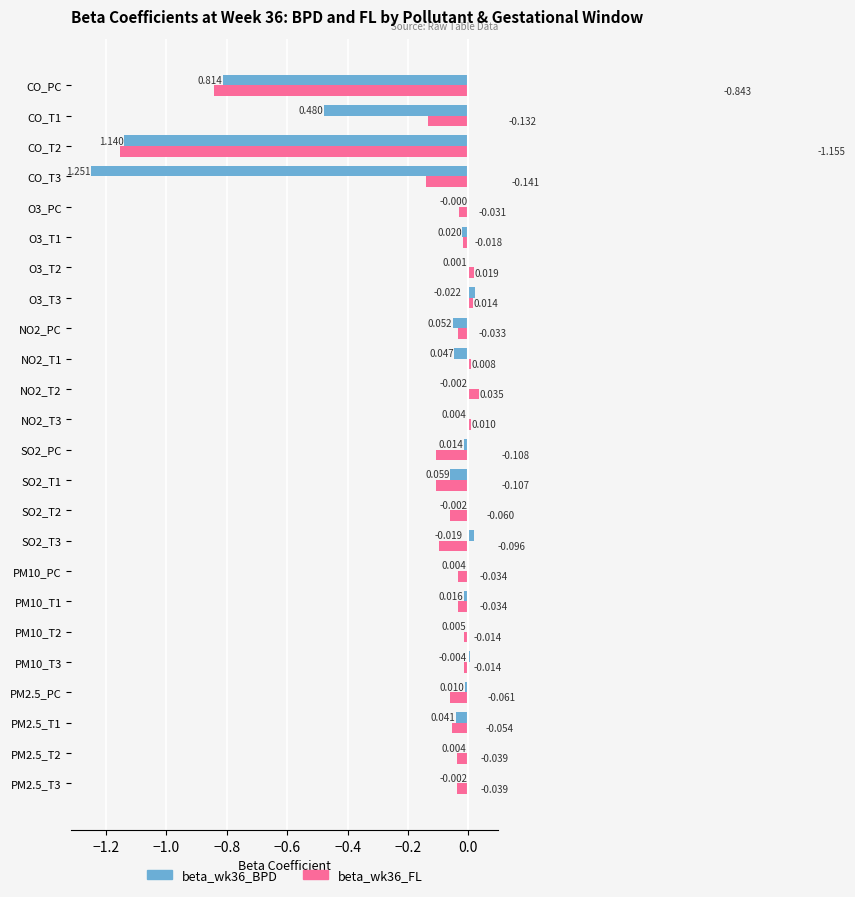

Is the value of beta_wk36_BPD at PM2.5_T1 greater than the value of beta_wk36_FL at SO2_T3?

Yes